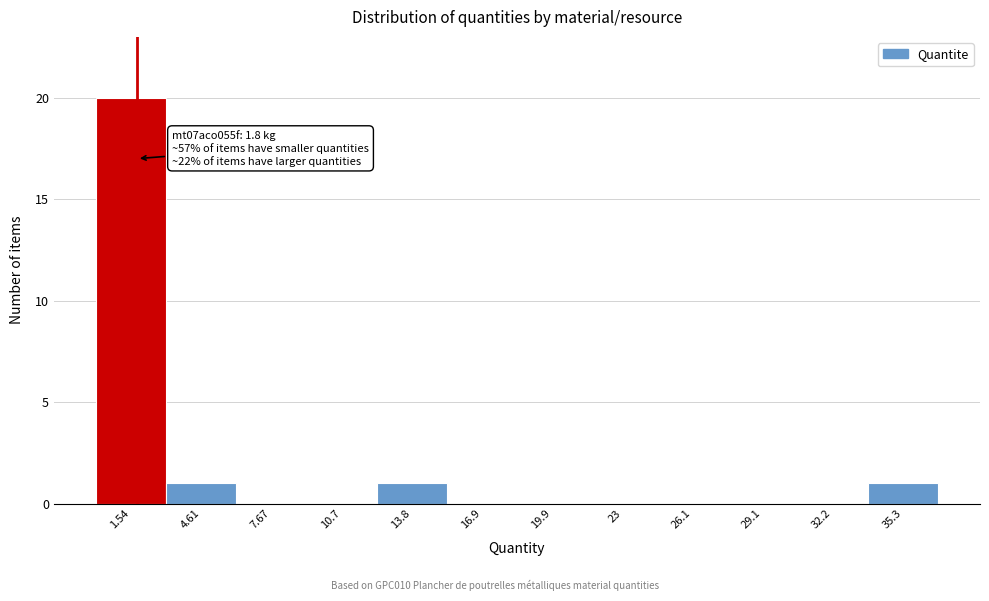

Over which range of the x-axis is the bar tallest?

0.0 to 3.0